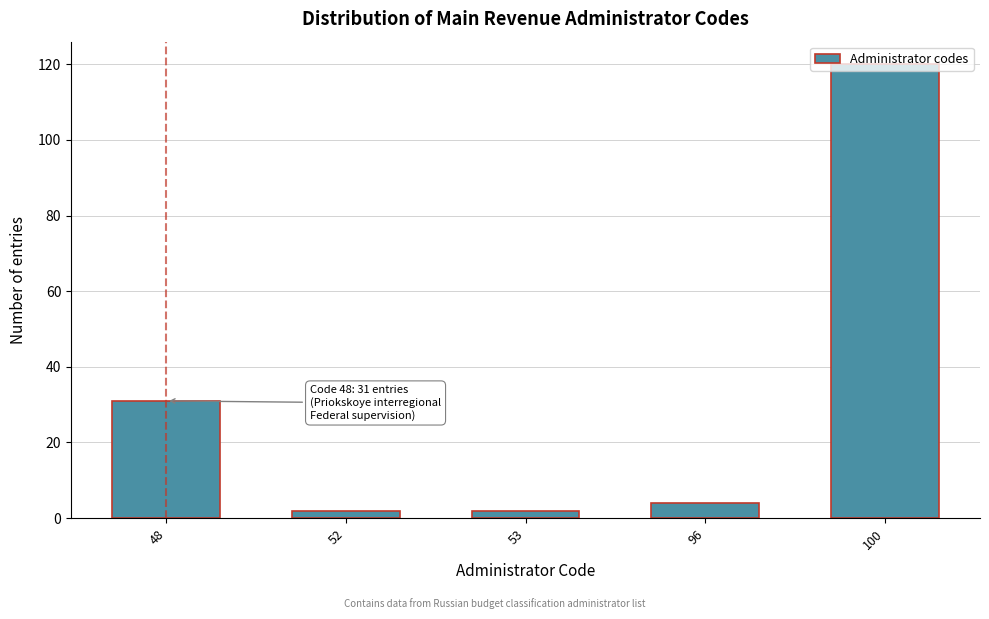

At which label is the value closest to 61?

48